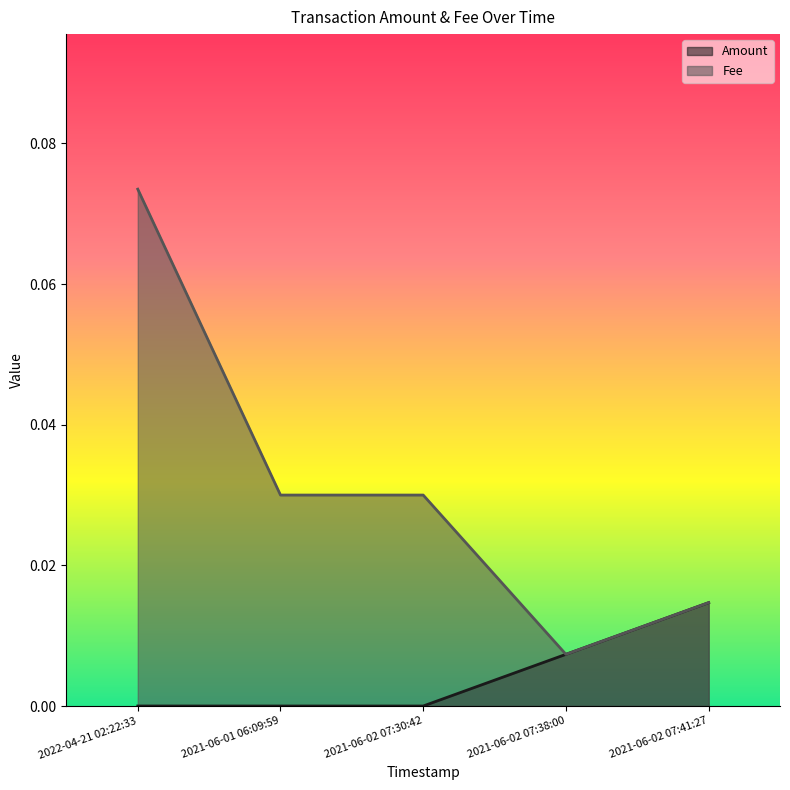

Which category has the lowest value in the Fee series?

2021-06-02 07:38:00